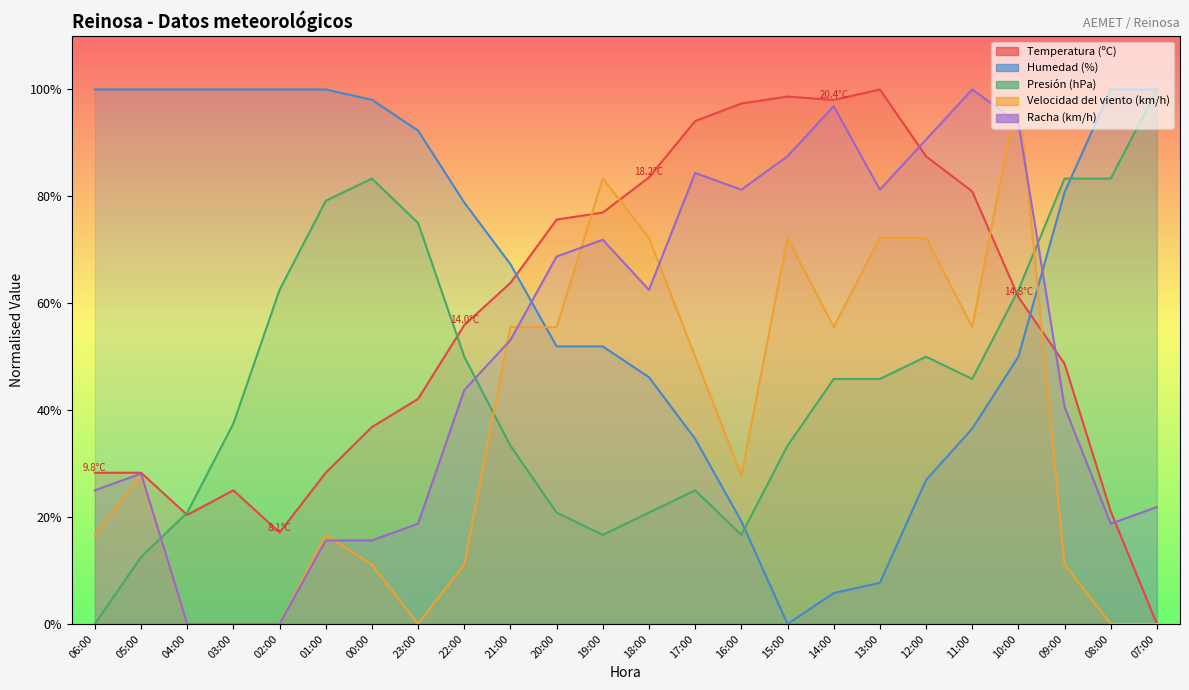

Is the value of Presión (hPa) at 01:00 greater than the value of Racha (km/h) at 08:00?

Yes